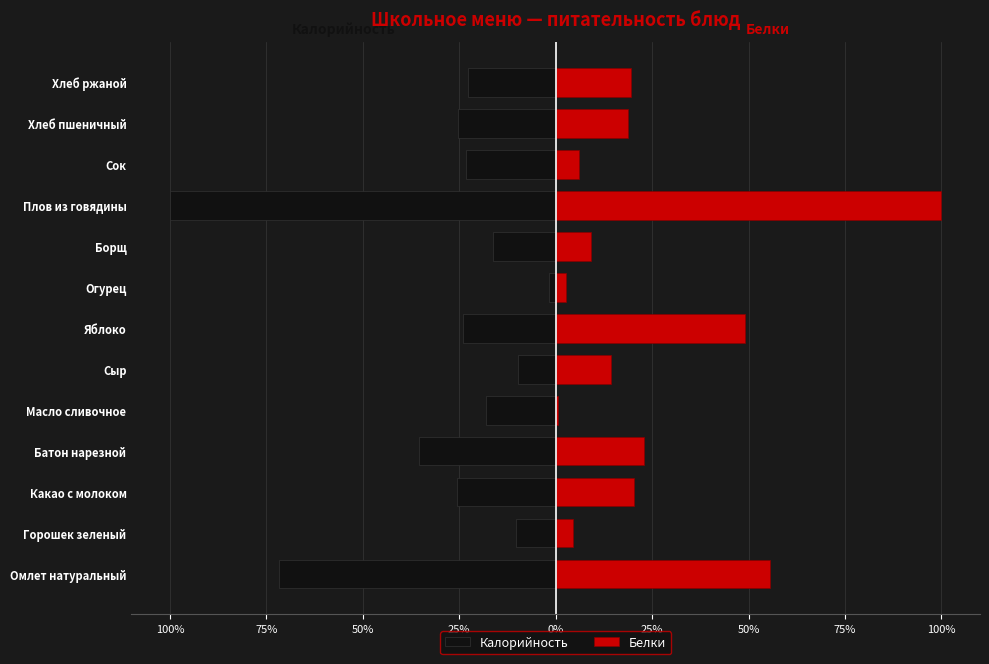

Rank the series by their maximum value, from lowest to highest.

Калорийность, Белки